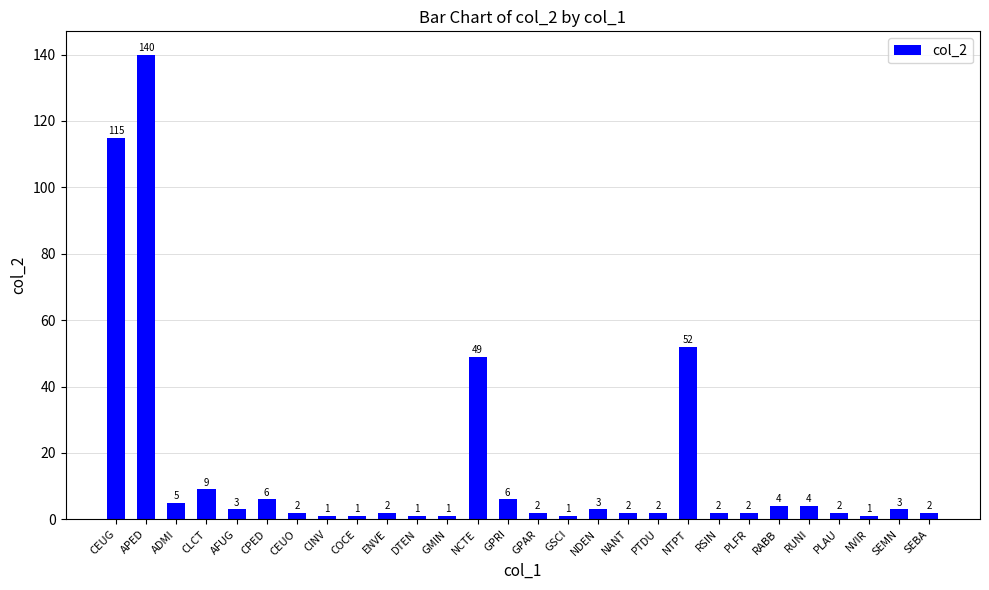

What is the approximate value at CPED, to the nearest 5?

5